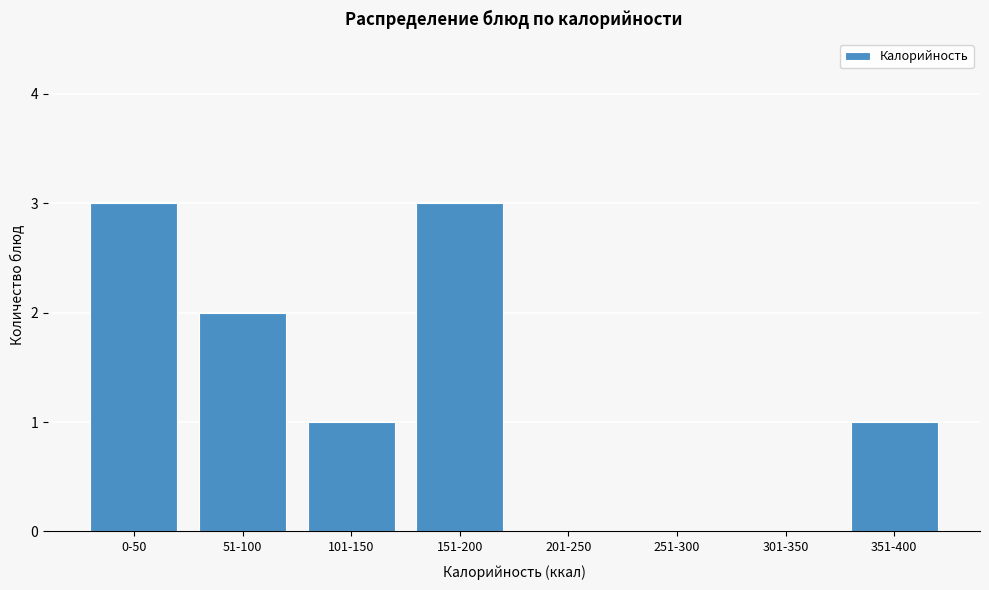

Reading left to right, transcribe all the data shown in this chart.

0-50=3	51-100=2	101-150=1	151-200=3	201-250=0	251-300=0	301-350=0	351-400=1